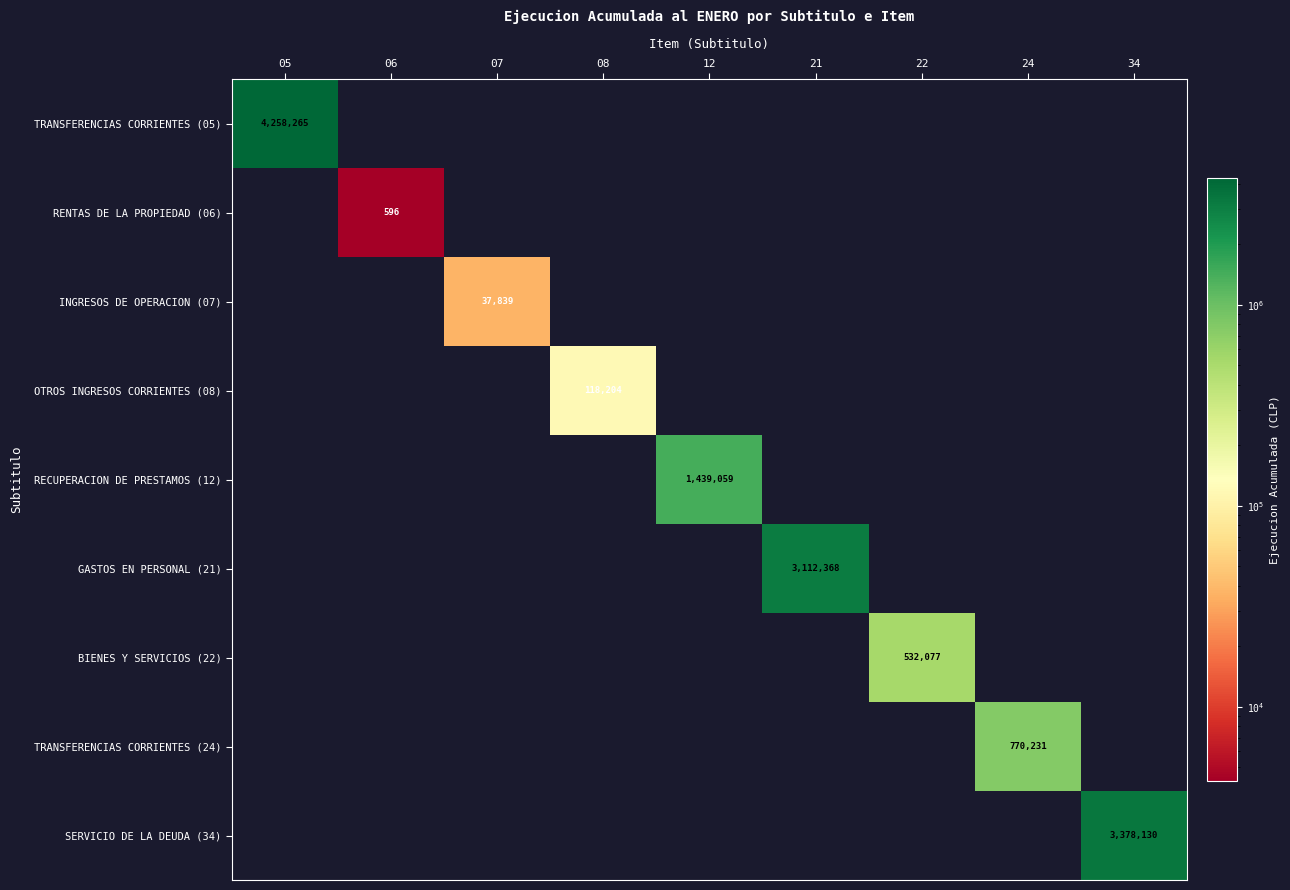

True or false: OTROS INGRESOS CORRIENTES (08) has a value of -50541 at 24.

False